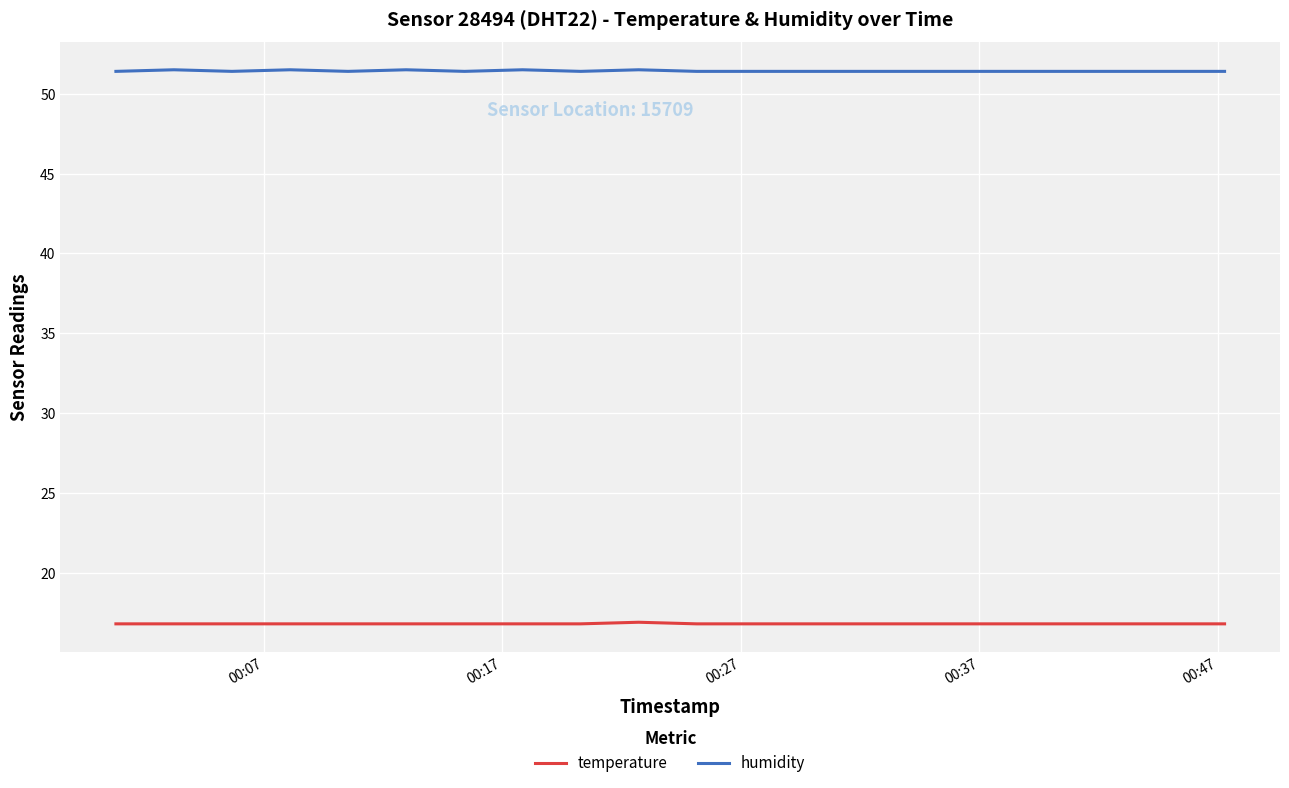

Which series has the largest total across all categories?

humidity